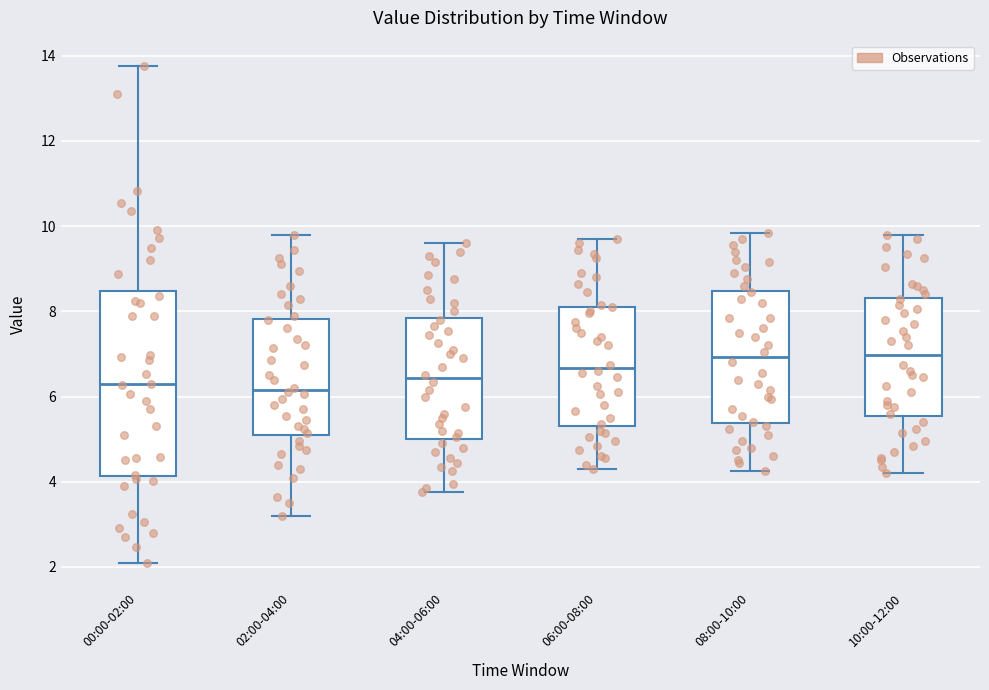

Where is the lower edge of the box for 00:00-02:00 on the y-axis? The values are not printed on the chart, so give them approximately, as read against the axis.

4.2